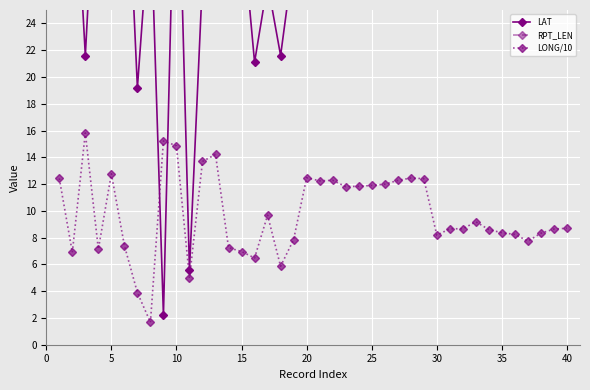

The value of LONG/10 at 40 is 8.7. True or false?

True